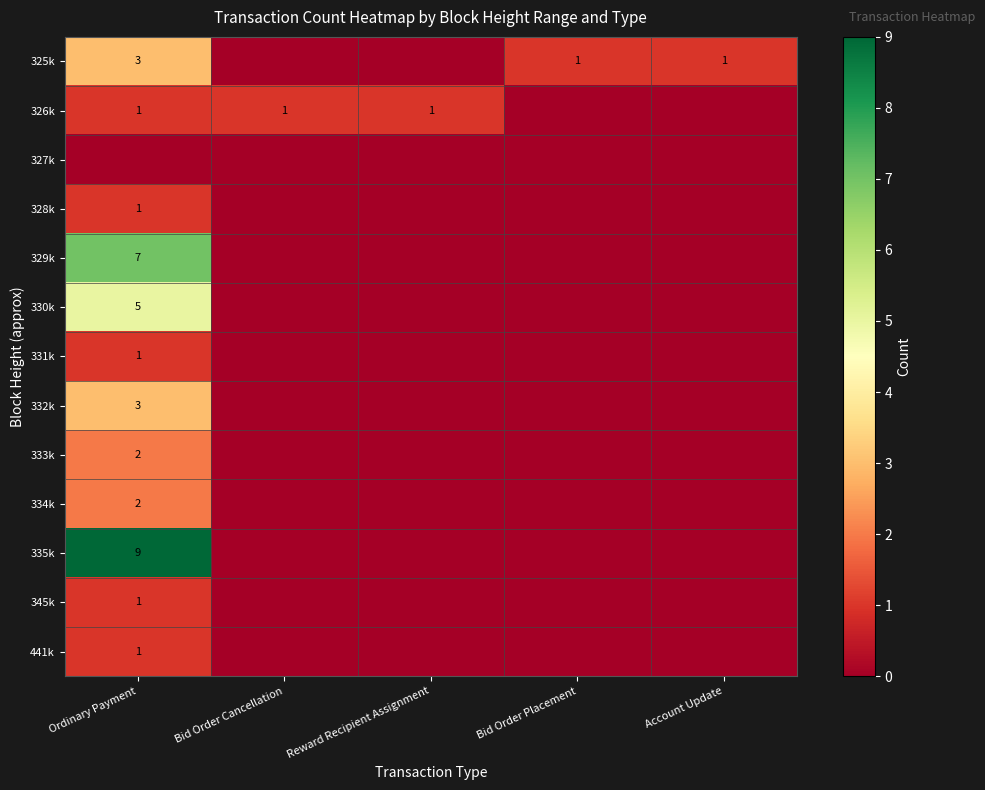

True or false: 334k has a value of 2 at Ordinary Payment.

True